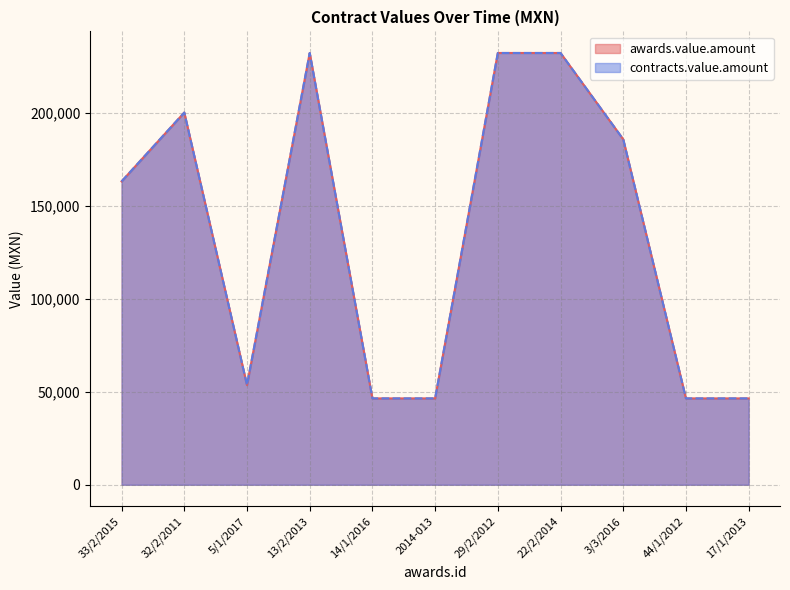

Reading left to right, what are all the values shown in this chart?

awards.value.amount: 163000.0	200000.0	53540.8	232000.0	46400.0	46400.0	232000.0	232000.0	185600.0	46400.0	46400.0
contracts.value.amount: 163000.0	200000.0	53540.8	232000.0	46400.0	46400.0	232000.0	232000.0	185600.0	46400.0	46400.0